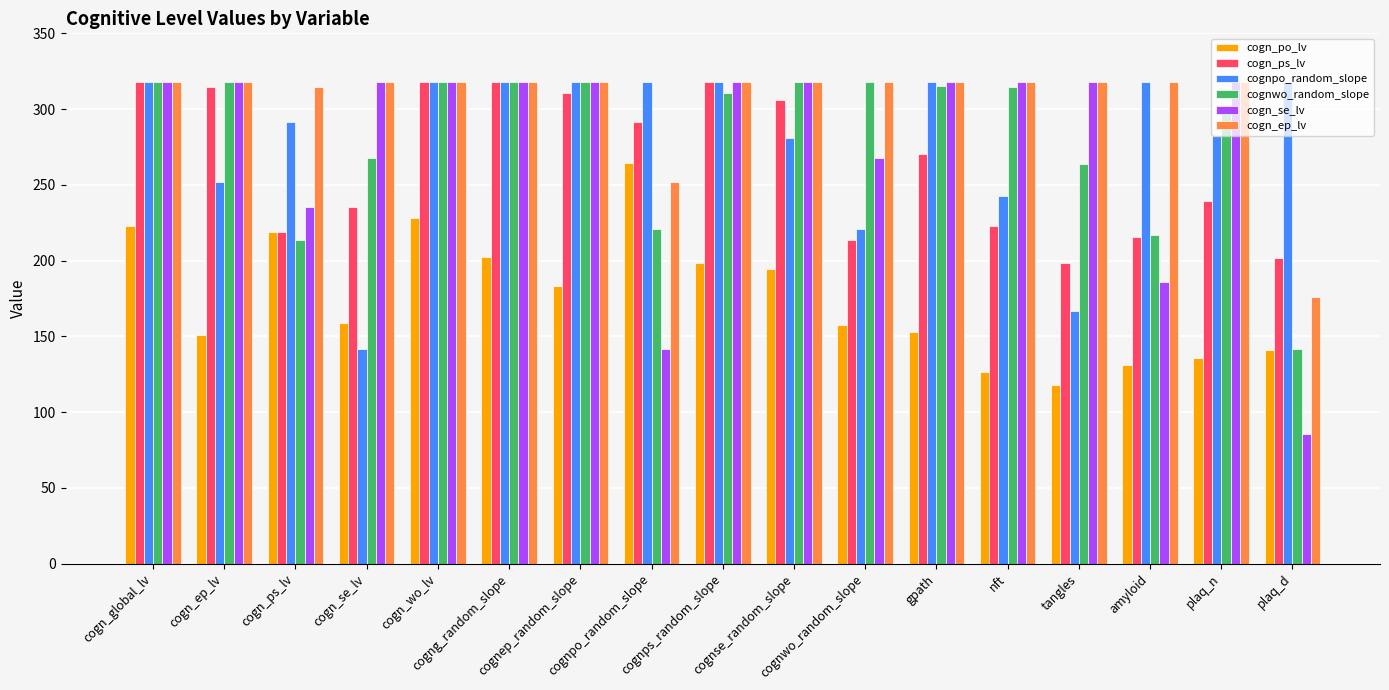

What is the total value across all series at cogn_global_lv?

1813.8